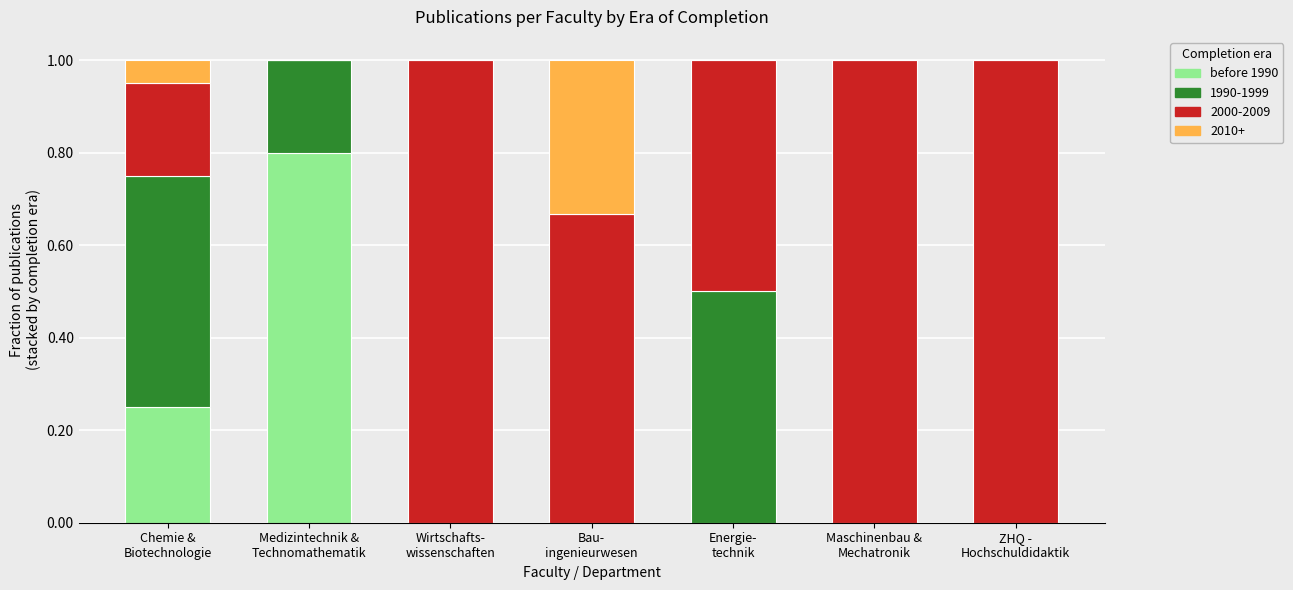

What is the maximum value for before 1990?

0.8